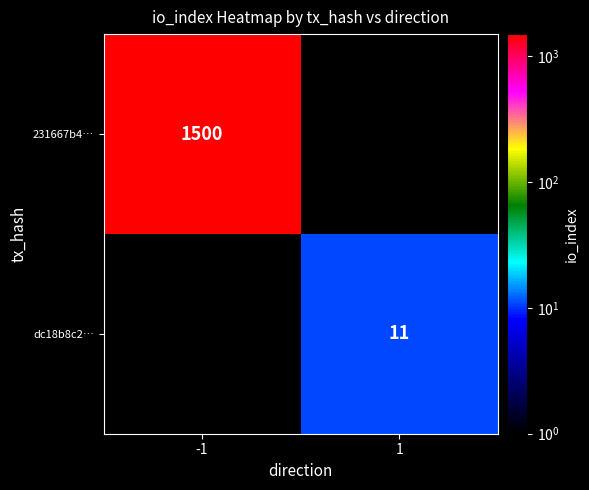

At how many categories does at least one series exceed 1422?

1